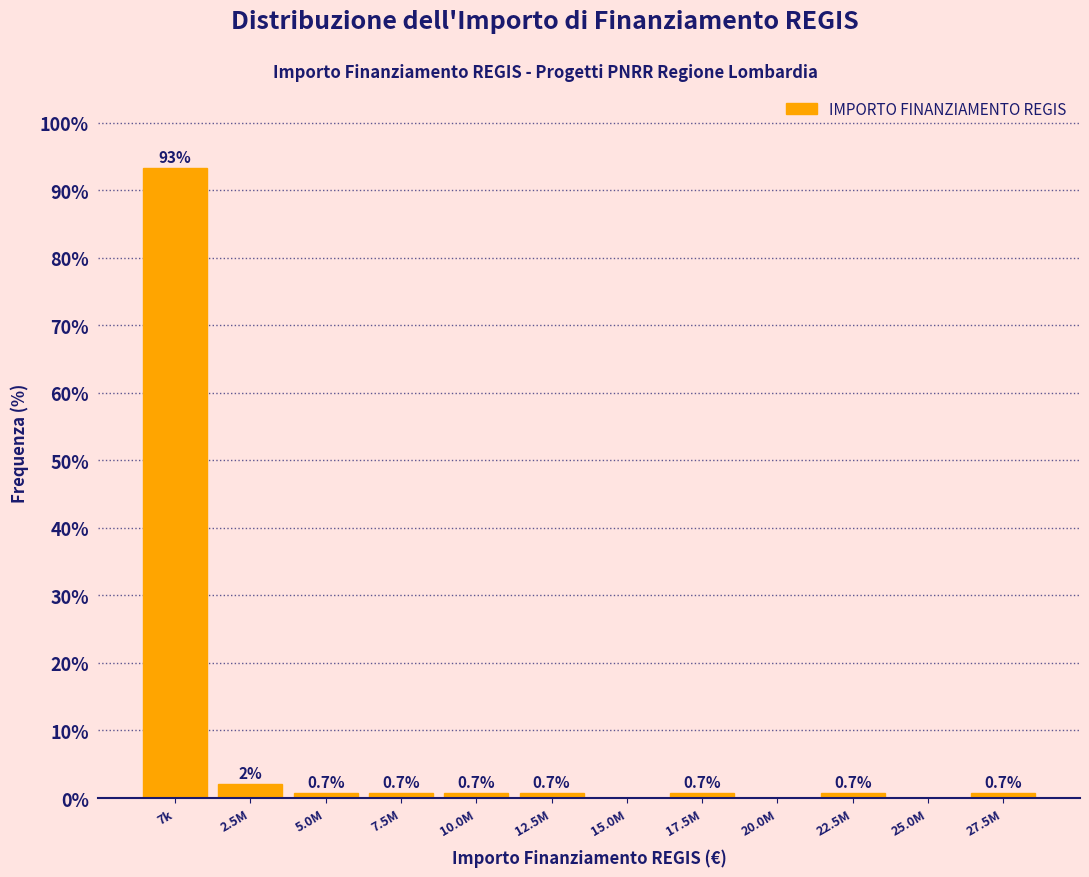

Reading right to left, what are all the values shown in this chart?

27.5M=0.7	25.0M=0.0	22.5M=0.7	20.0M=0.0	17.5M=0.7	15.0M=0.0	12.5M=0.7	10.0M=0.7	7.5M=0.7	5.0M=0.7	2.5M=2.0	7k=93.3